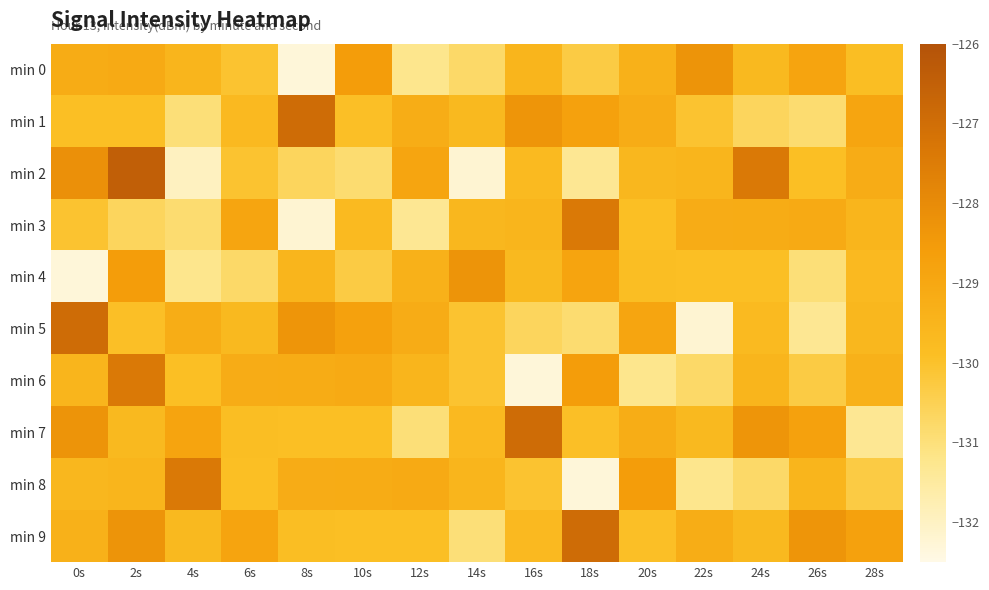

How many data points does each series have?

15